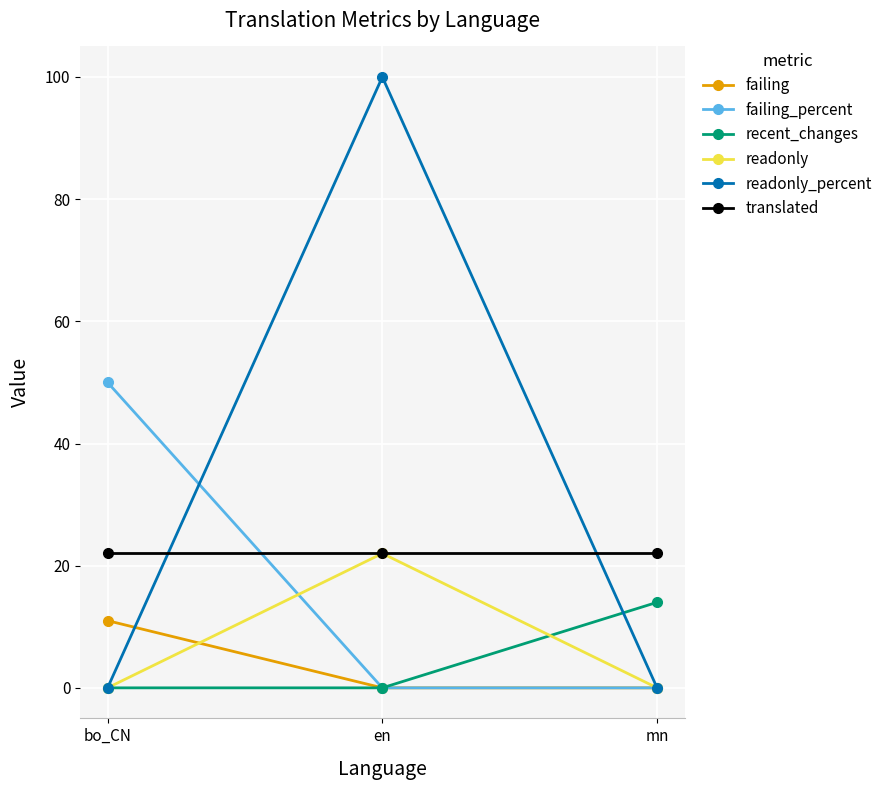

Does the chart display data point markers on the line(s)?

Yes